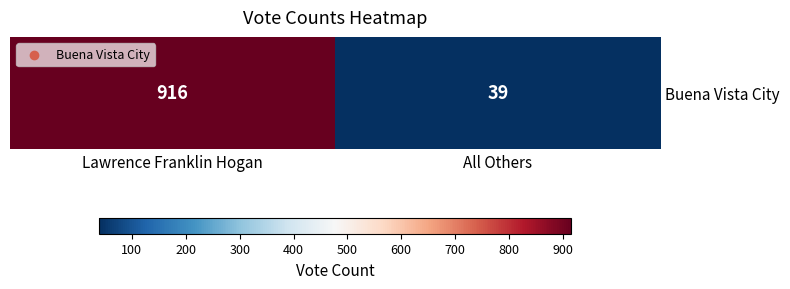

List the labels in order of value, smallest first.

All Others, Lawrence Franklin Hogan